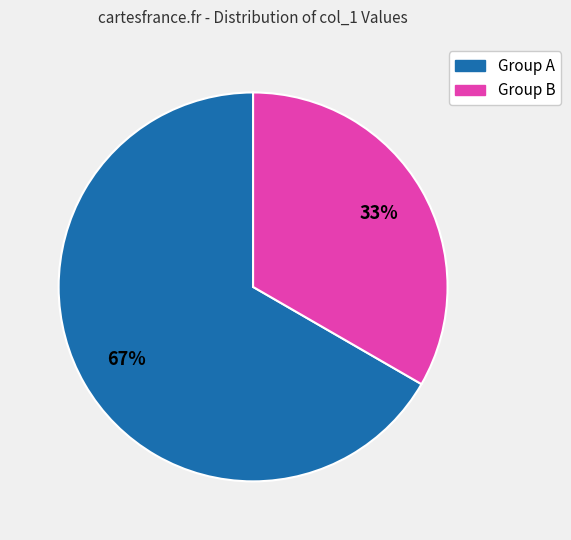

To the nearest percent, what is the combined percentage of Group B and Group A?

100%